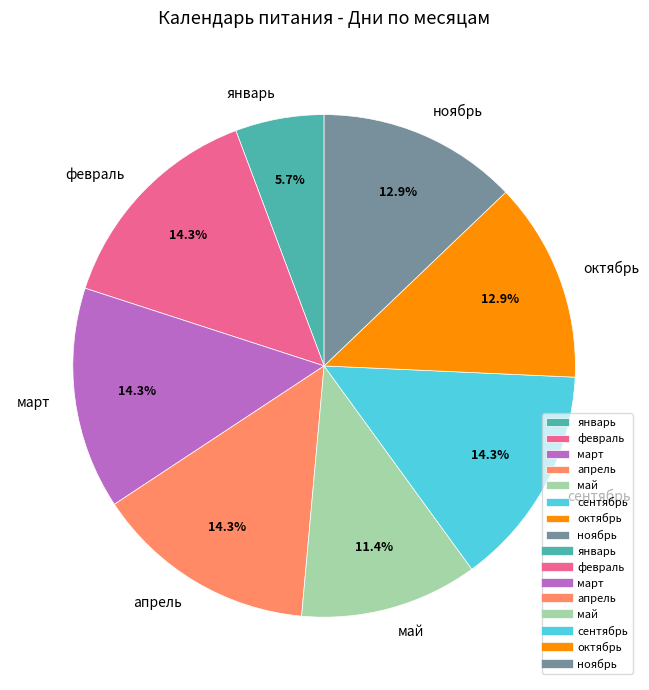

Which has a higher value, октябрь or апрель?

апрель